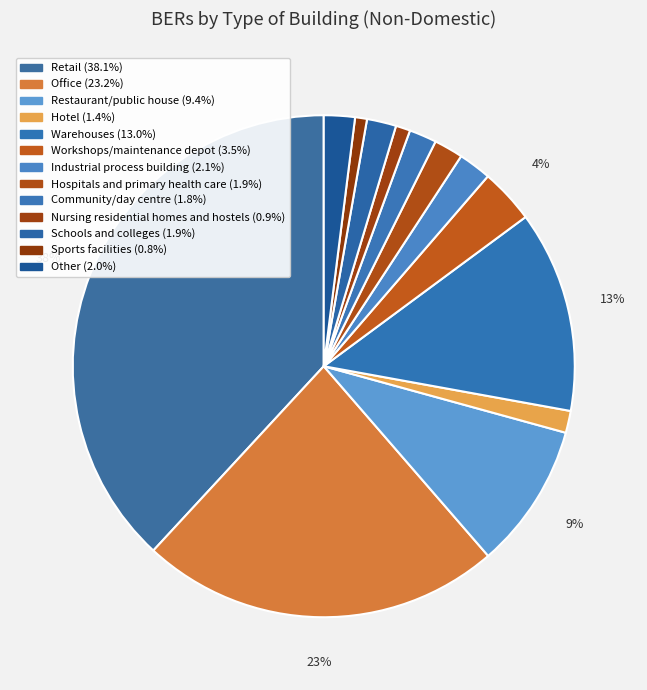

How many segments does this pie chart have?

13